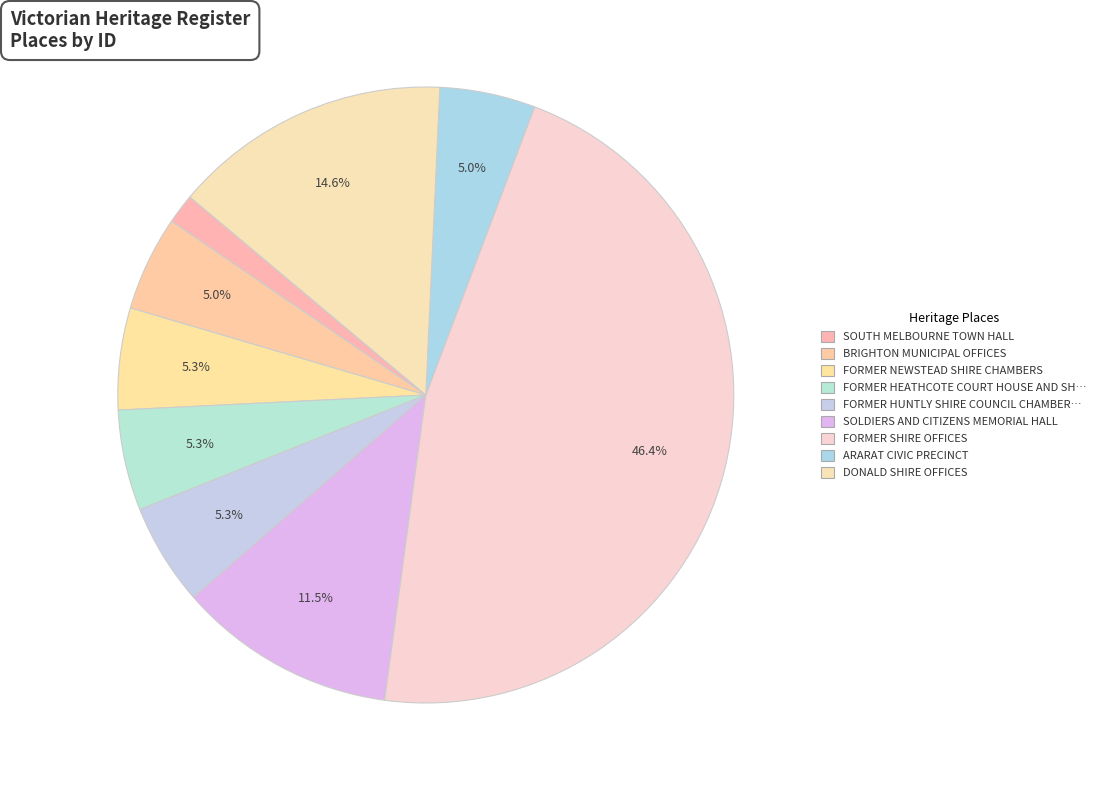

How many segments does this pie chart have?

9